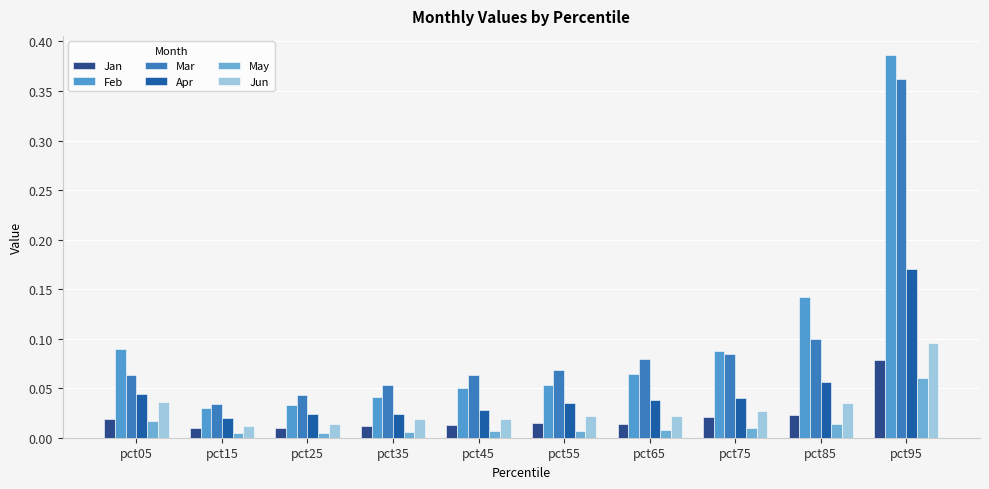

What is the value of the Mar bar at the 10th from the left?

0.4